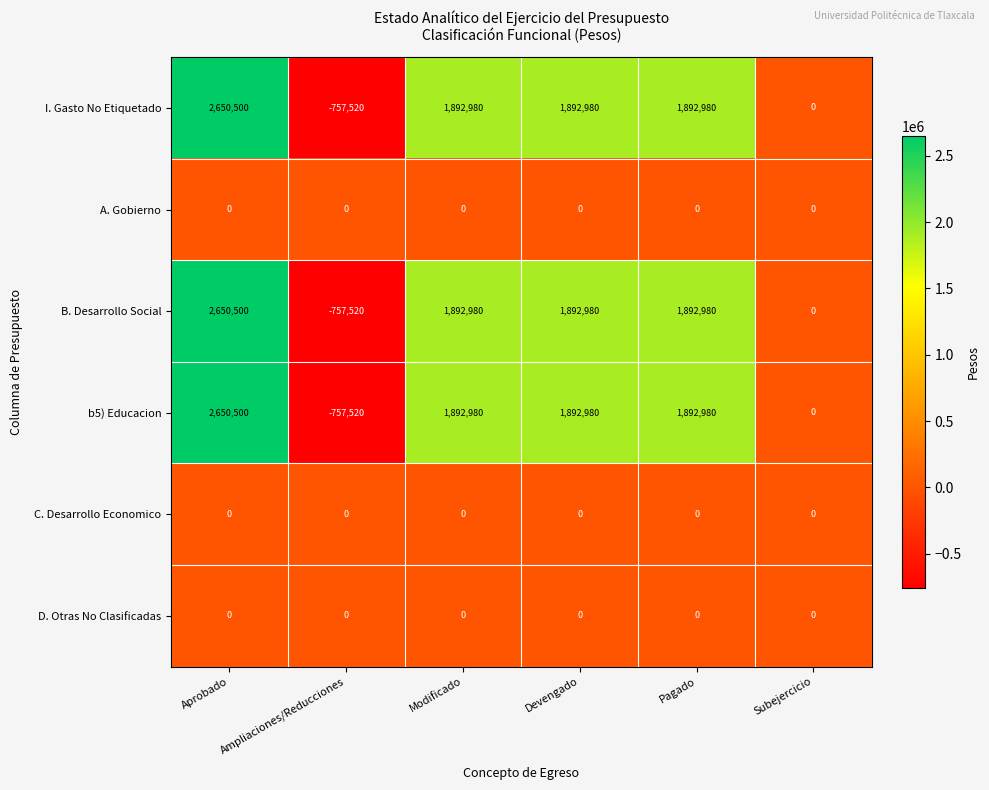

What is the spread (max minus min) of values at Ampliaciones/Reducciones?

757520